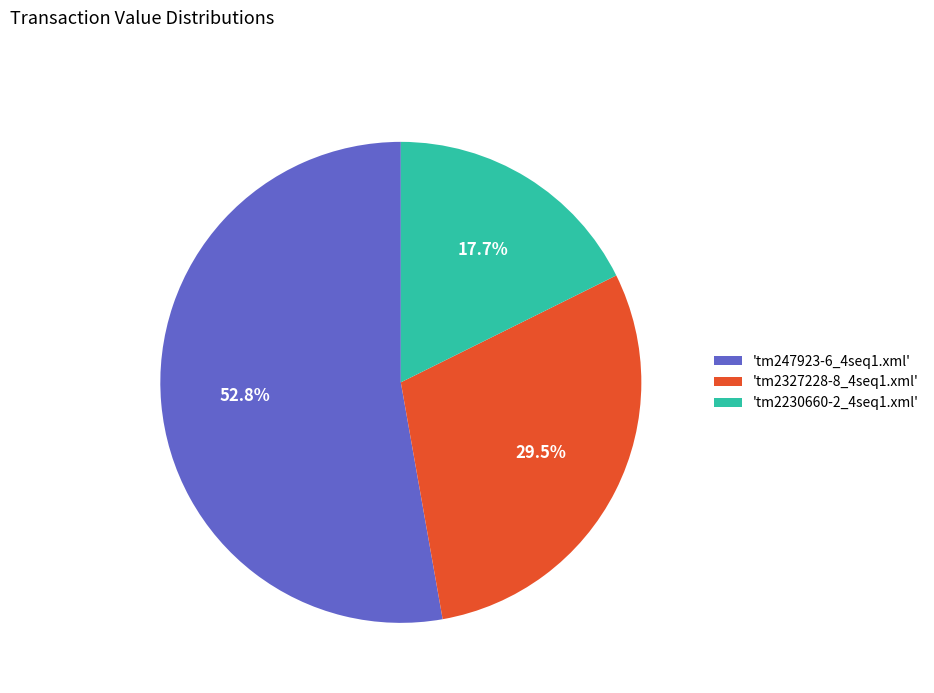

Rank the categories by value from highest to lowest.

'tm247923-6_4seq1.xml', 'tm2327228-8_4seq1.xml', 'tm2230660-2_4seq1.xml'